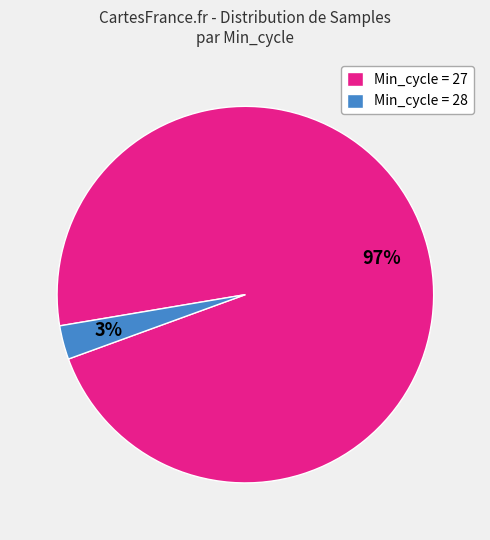

How many slices are in this pie chart?

2